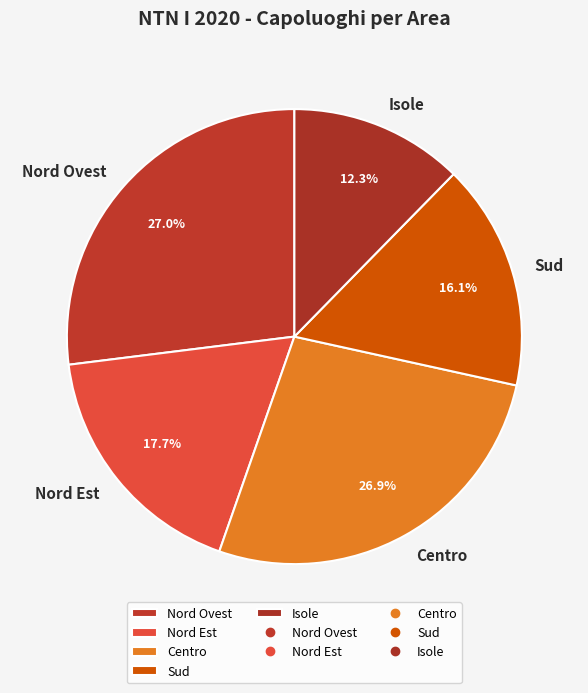

How many segments does this pie chart have?

5